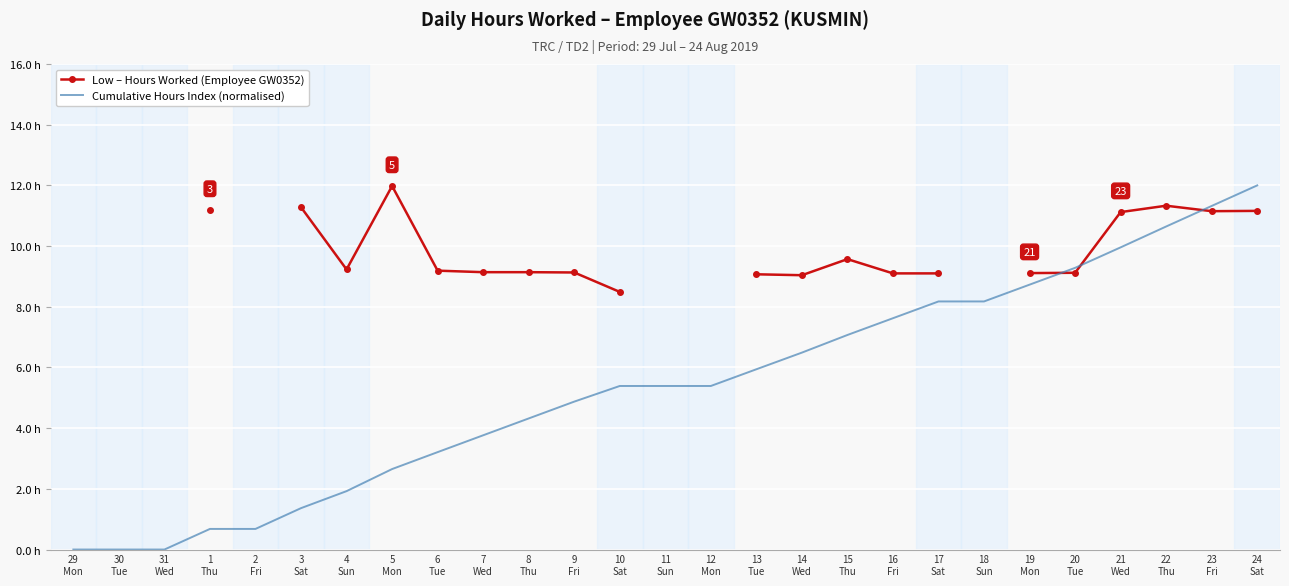

Where is the first local maximum for Low – Hours Worked (Employee GW0352)?

5
Mon